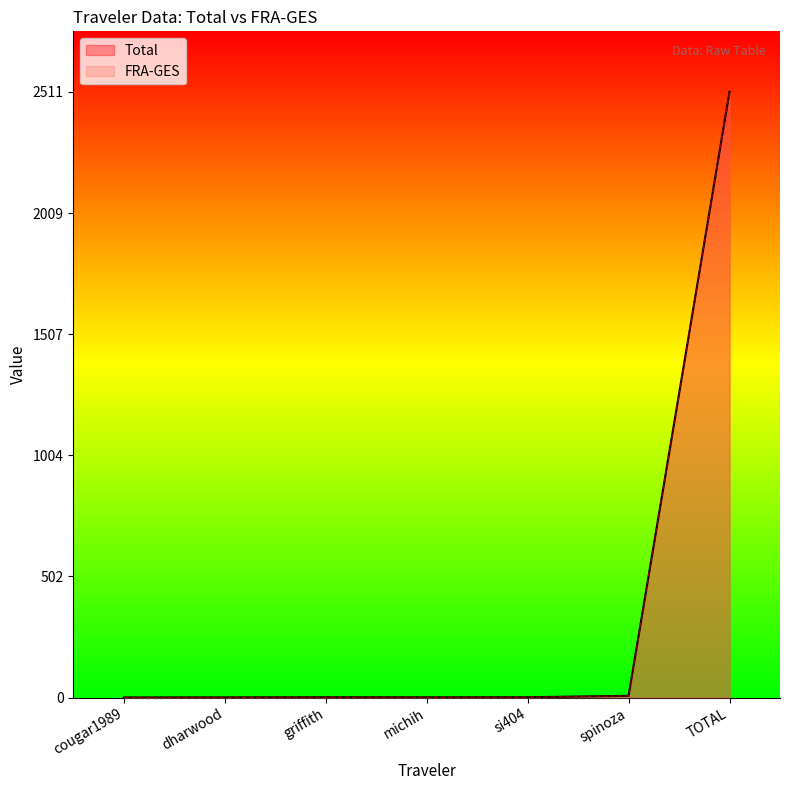

At how many categories does at least one series exceed 1829?

1